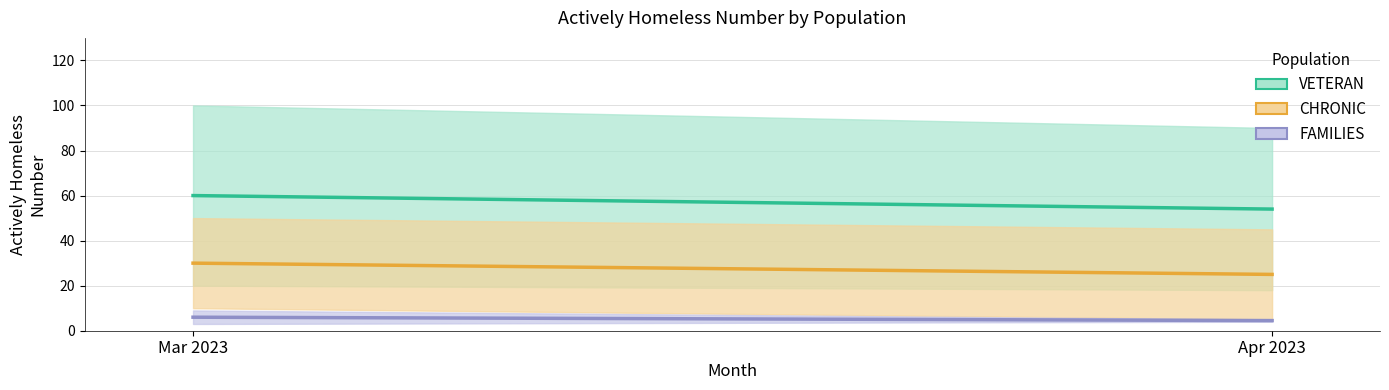

What is the label of the 1st point from the right?

Apr 2023